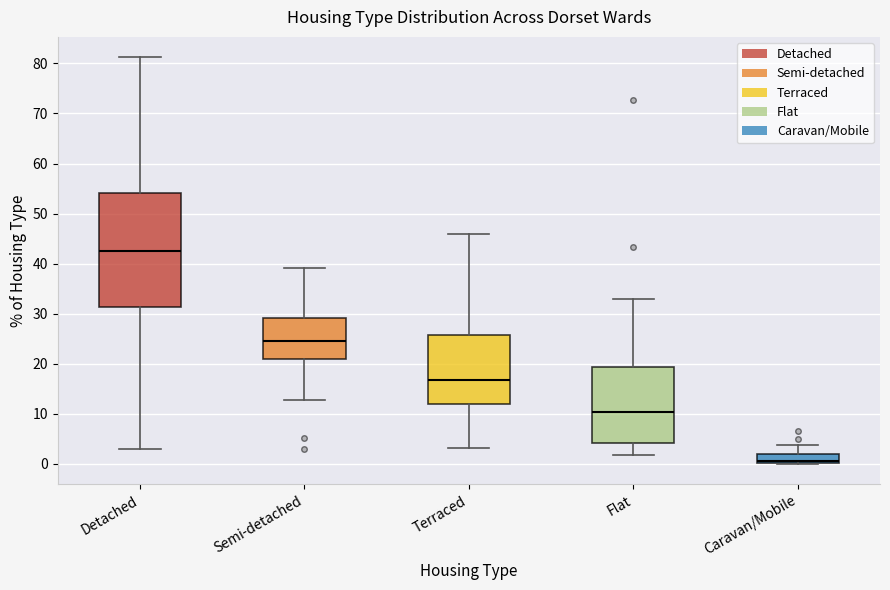

Reading left to right, read every box against the y-axis: the position of its median line, the range the box covers, and the ends of its whiskers. The values are not printed on the chart, so give them approximately, as read against the axis.

Detached: median 43, box 31 to 54, whiskers 3 to 81
Semi-detached: median 24, box 21 to 29, whiskers 13 to 39
Terraced: median 17, box 12 to 26, whiskers 3 to 46
Flat: median 10, box 4 to 19, whiskers 2 to 33
Caravan/Mobile: median 1, box 0 to 2, whiskers 0 to 4